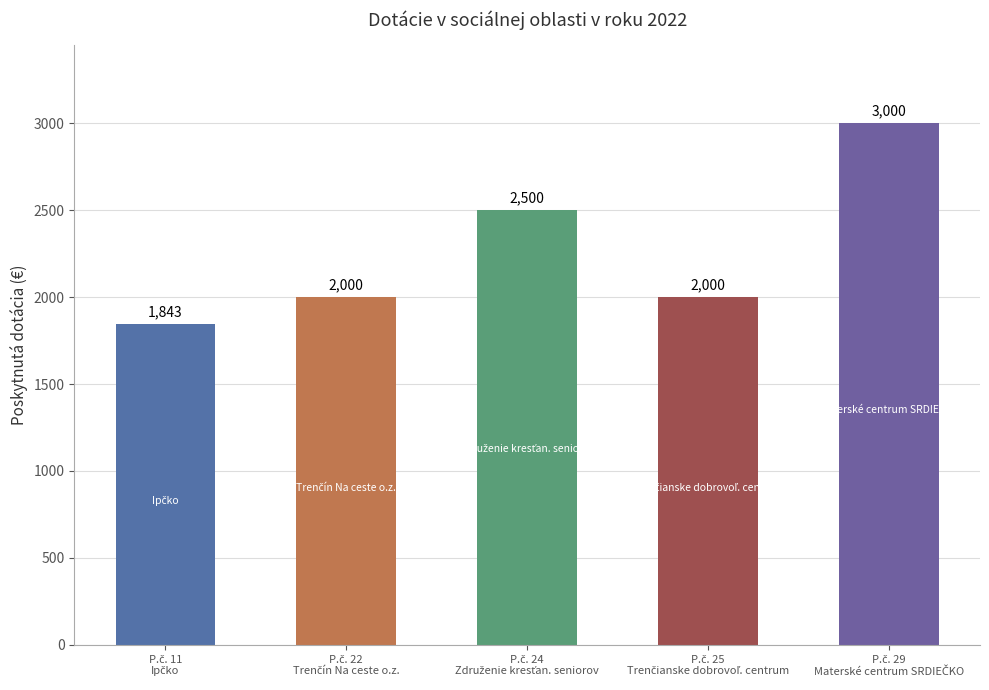

What is the maximum value shown in the chart?

3000